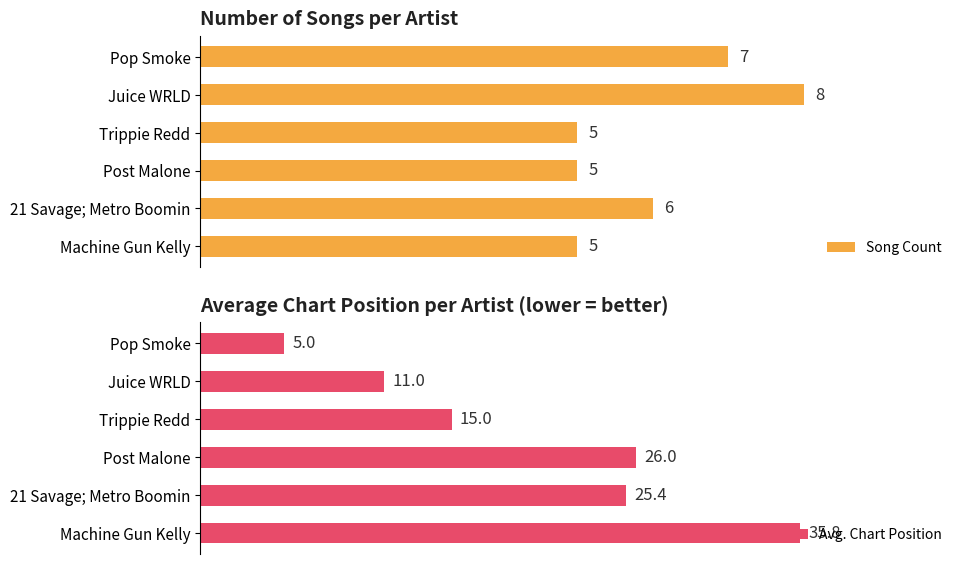

At which label is Avg. Chart Position closest to 20?

Trippie Redd